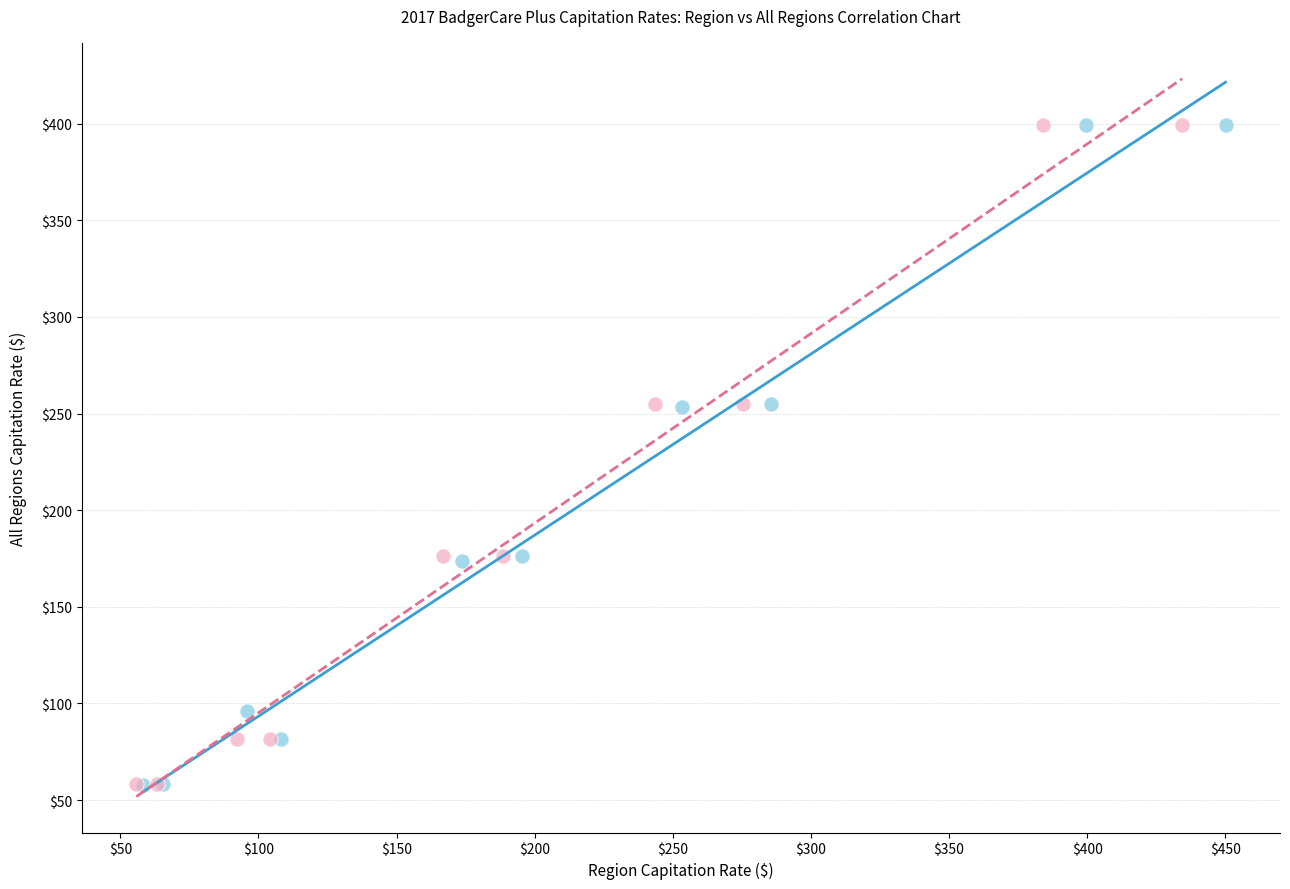

Which series has the widest spread of Y values?

Normalized Rates (Region 4 vs All)